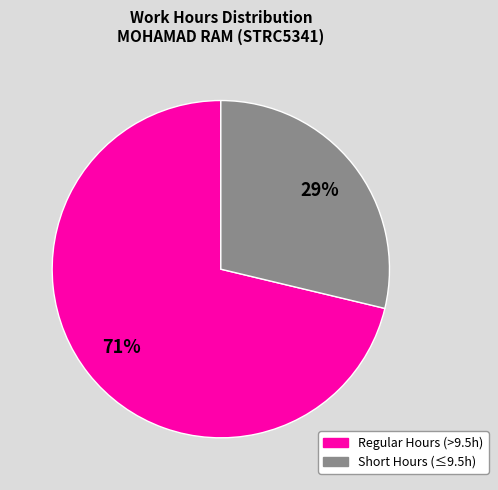

Between Regular Hours (>9.5h) and Short Hours (≤9.5h), which is larger?

Regular Hours (>9.5h)